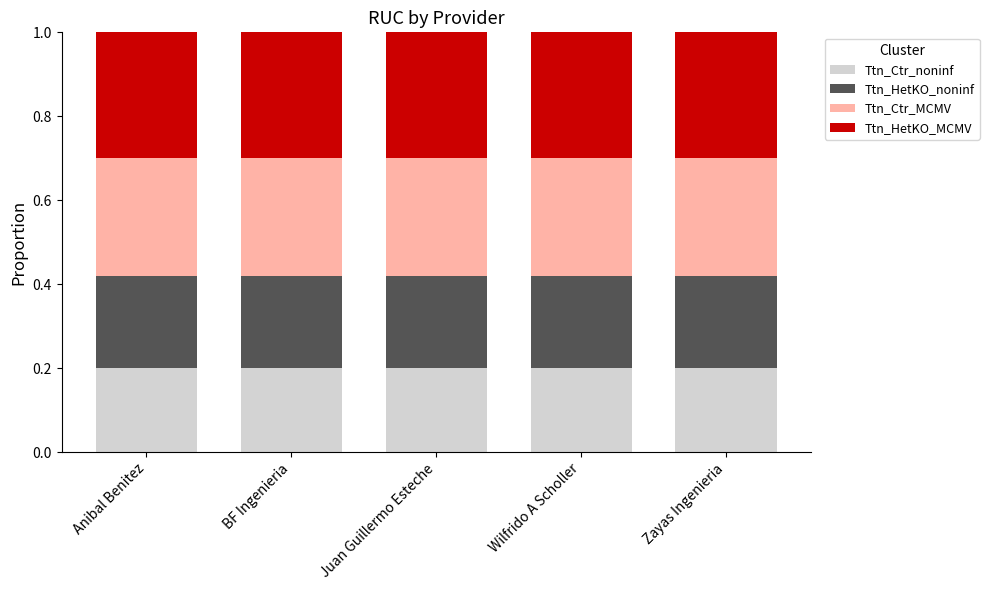

What is the total value across all series at Juan Guillermo Esteche?

1.0